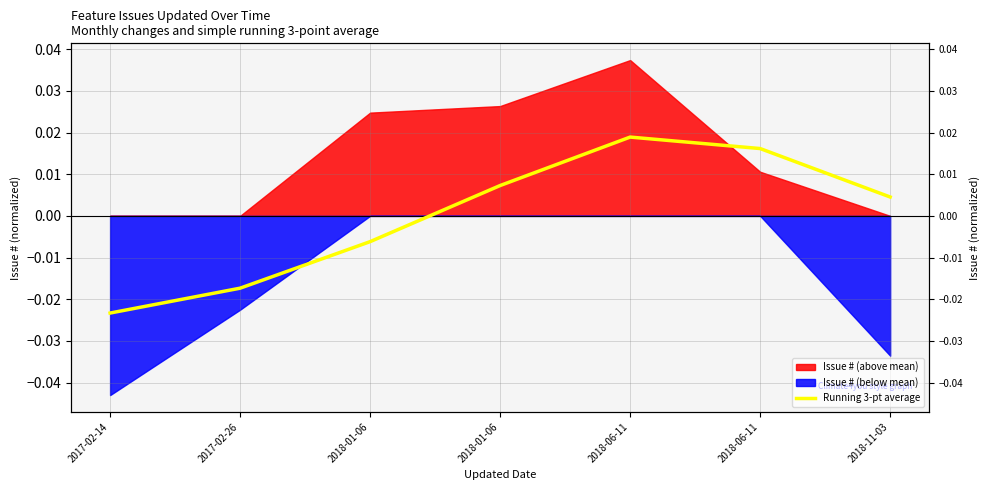

Between 2018-06-11 and 2018-01-06, which is larger?

2018-06-11